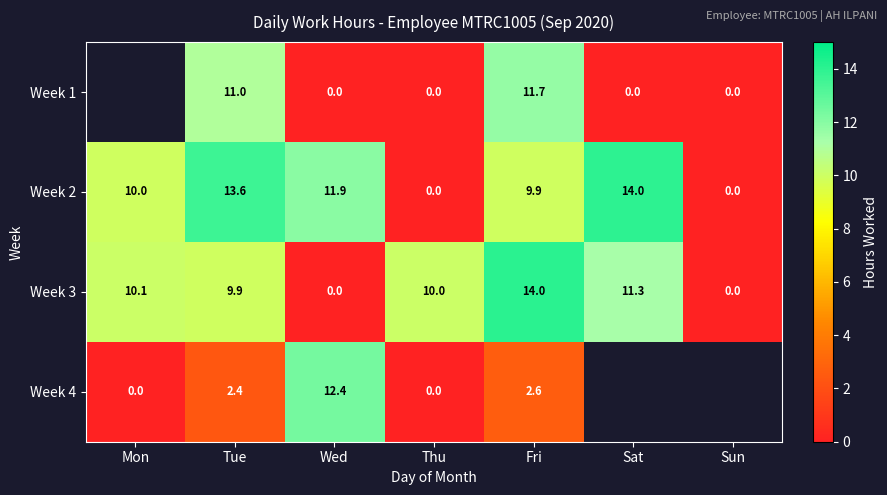

At Tue, list the series in order from smallest to largest.

Week 4, Week 3, Week 1, Week 2